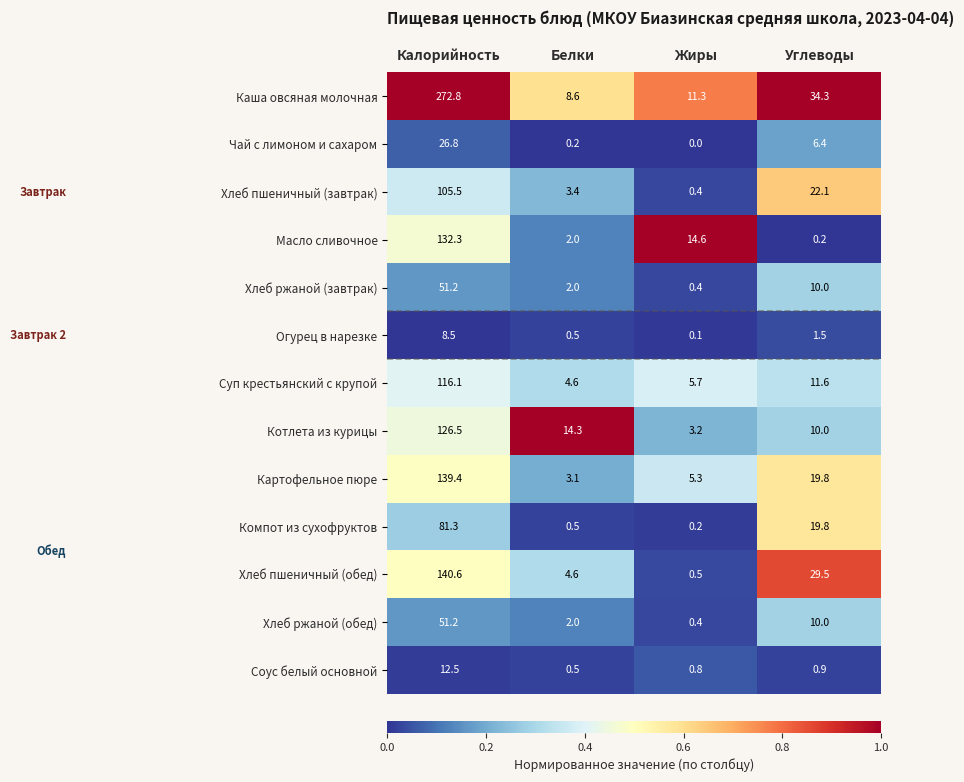

What is the greatest value displayed?

272.8